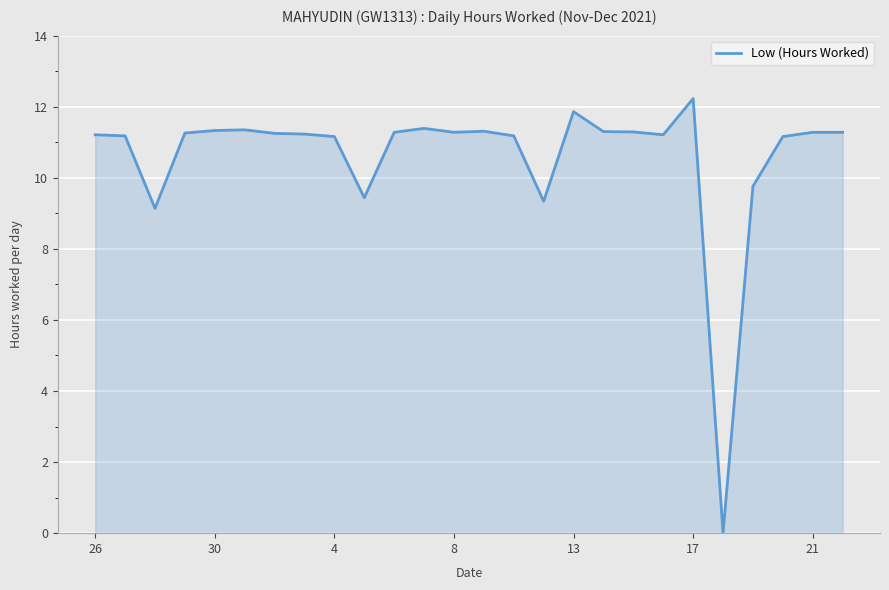

How many lines are shown in the chart?

1